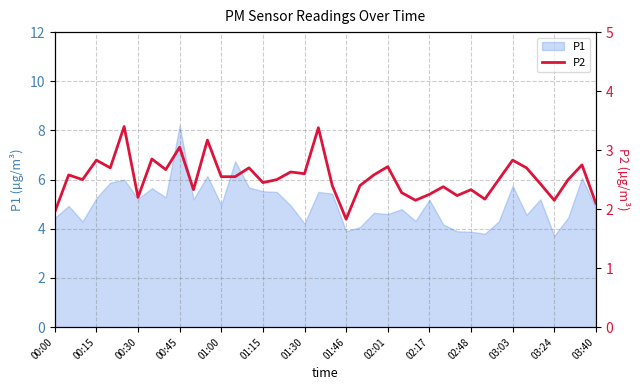

The value of P1 at 00:00 is 4.5. True or false?

True